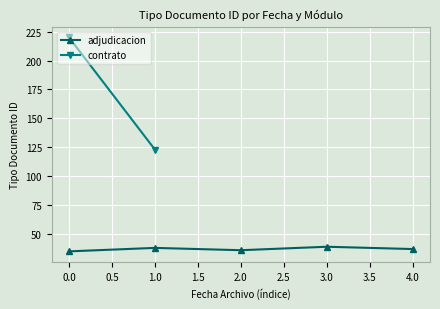

Count the number of values greater than 37.

2